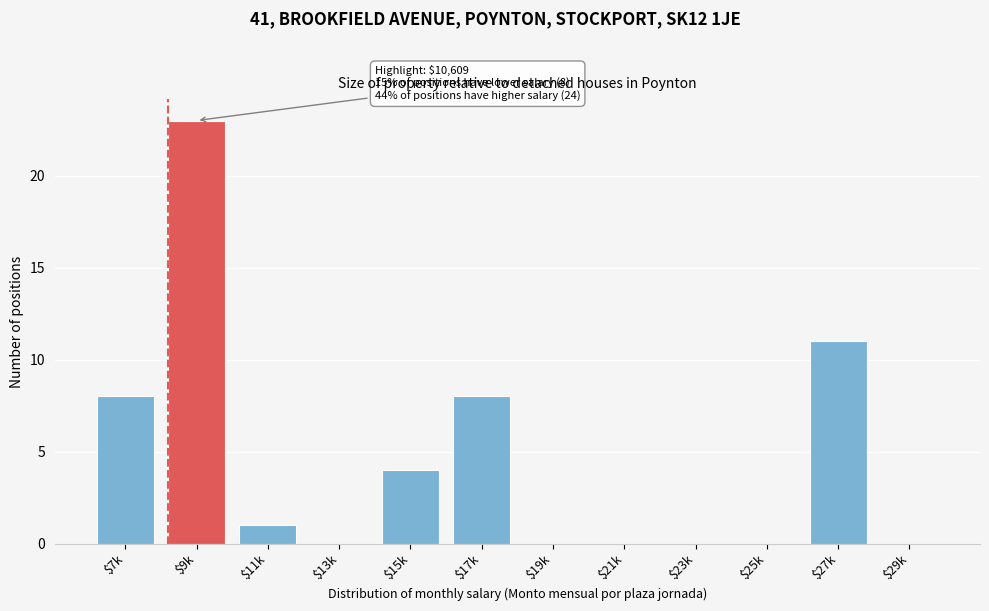

What is the sum of all values?

55